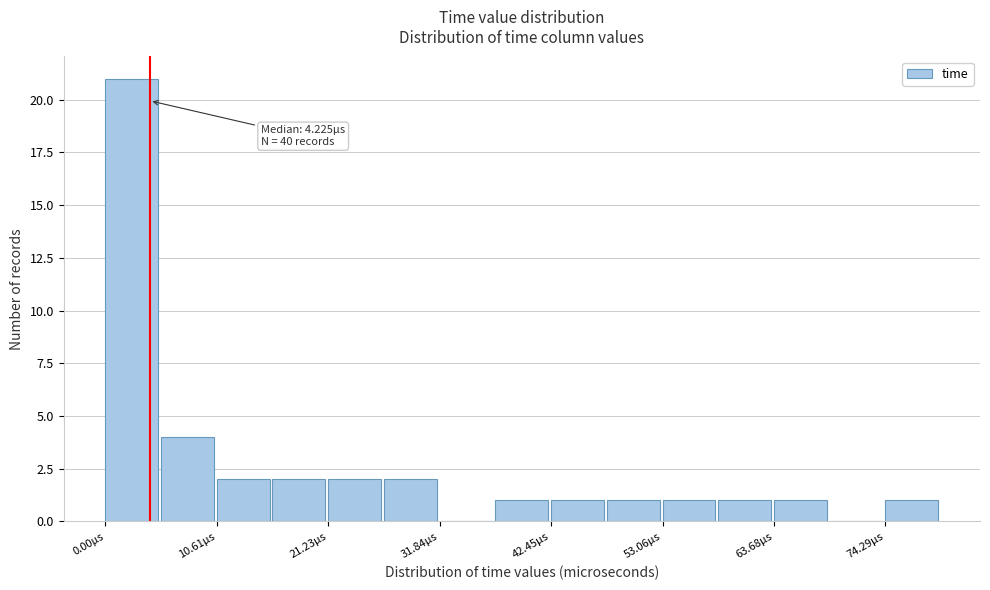

Around what value on the x-axis is the tallest bar? Give the approximate position of its centre, as read against the axis.

2